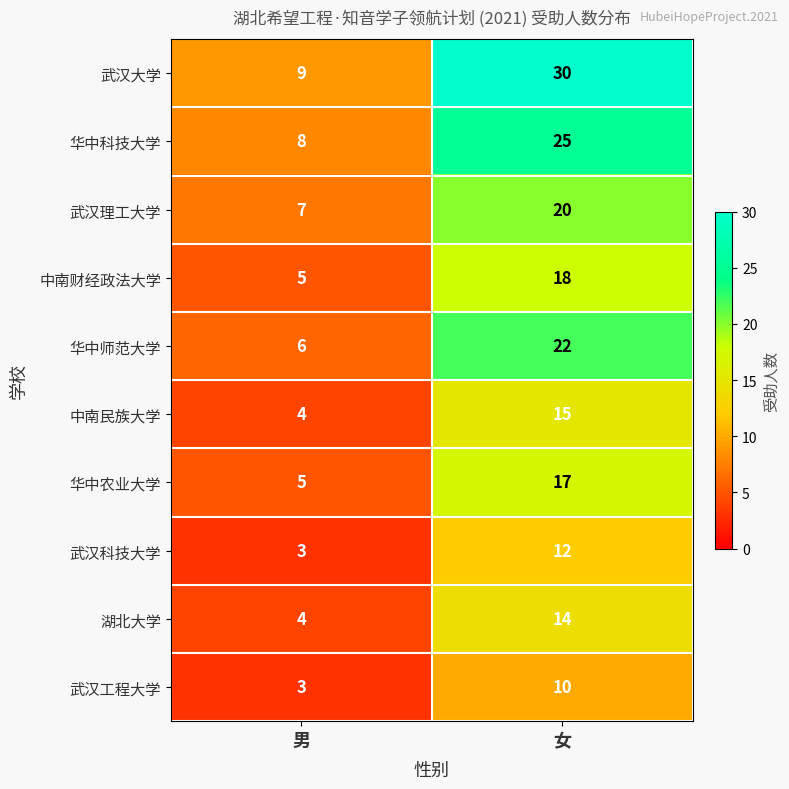

At which category is the sum across all series the highest?

女